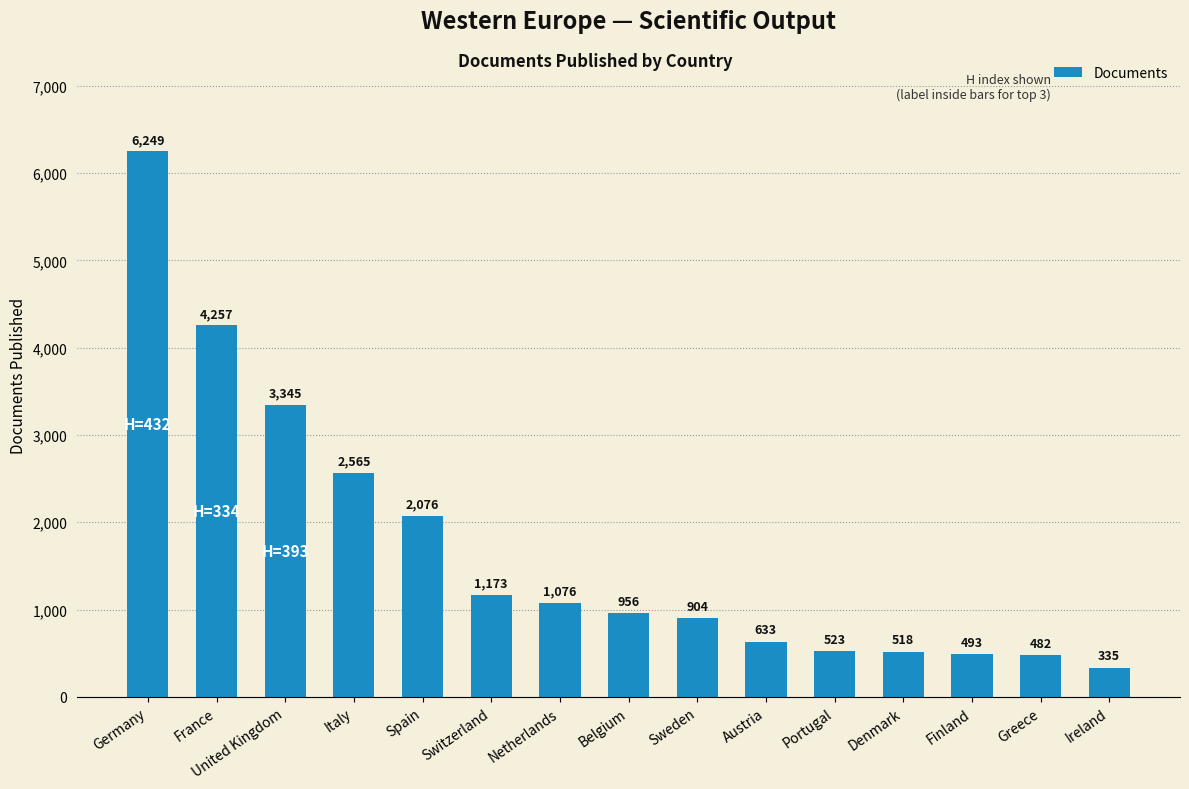

How many bars are there in total?

15